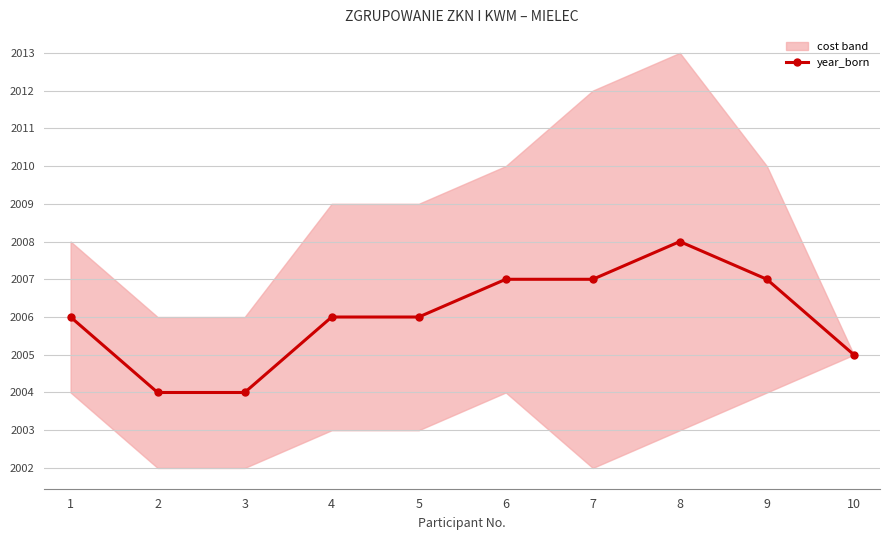

Read the value at 8.

2008